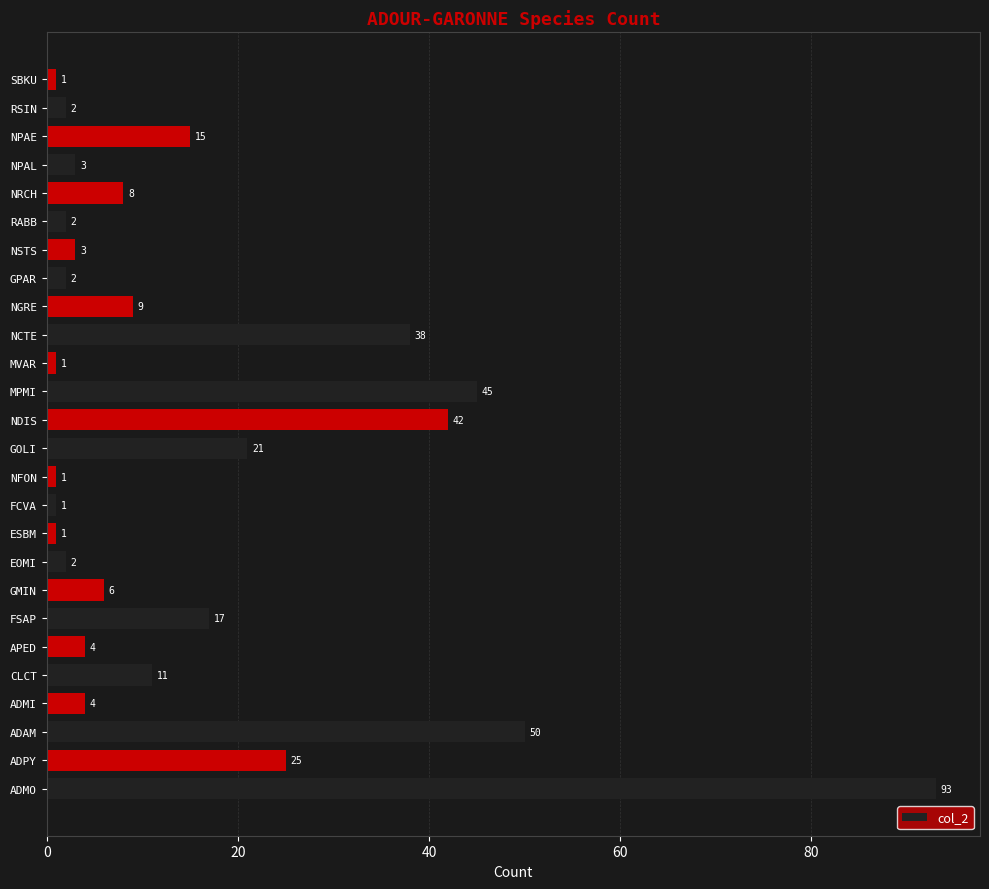

Does the chart contain stacked bars?

No